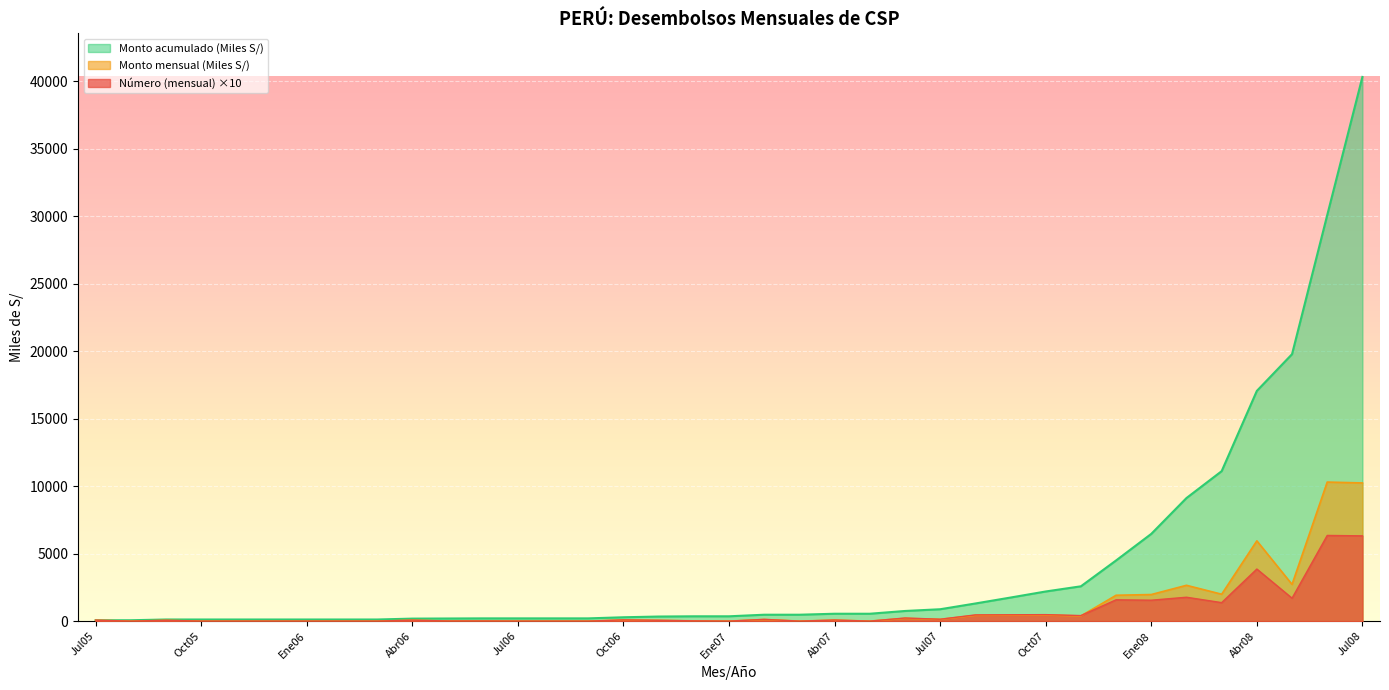

Reading left to right, list all the values displayed in this chart.

Número (mensual): Jul05=70.0	Ago05=0.0	Set05=60.0	Oct05=0.0	Nov05=0.0	Dic05=0.0	Ene06=0.0	Feb06=0.0	Mar06=0.0	Abr06=70.0	May06=10.0	Jun06=10.0	Jul06=0.0	Ago06=0.0	Set06=0.0	Oct06=90.0	Nov06=60.0	Dic06=20.0	Ene07=0.0	Feb07=130.0	Mar07=0.0	Abr07=80.0	May07=0.0	Jun07=230.0	Jul07=140.0	Ago07=460.0	Set07=470.0	Oct07=480.0	Nov07=410.0	Dic07=1580.0	Ene08=1550.0	Feb08=1770.0	Mar08=1370.0	Abr08=3860.0	May08=1700.0	Jun08=6350.0	Jul08=6320.0
Monto mensual (Miles S/): Jul05=63.8	Ago05=0.0	Set05=55.7	Oct05=0.0	Nov05=0.0	Dic05=0.0	Ene06=0.0	Feb06=0.0	Mar06=0.0	Abr06=65.1	May06=9.2	Jun06=9.2	Jul06=0.0	Ago06=0.0	Set06=0.0	Oct06=81.9	Nov06=54.2	Dic06=18.0	Ene07=0.0	Feb07=116.6	Mar07=0.0	Abr07=72.7	May07=0.0	Jun07=204.3	Jul07=129.2	Ago07=426.1	Set07=440.9	Oct07=449.3	Nov07=383.6	Dic07=1916.9	Ene08=1969.8	Feb08=2654.5	Mar08=1993.2	Abr08=5948.9	May08=2722.2	Jun08=10305.9	Jul08=10240.8
Monto acumulado (Miles S/): Jul05=63.8	Ago05=63.8	Set05=119.5	Oct05=119.5	Nov05=119.5	Dic05=119.5	Ene06=119.5	Feb06=119.5	Mar06=119.5	Abr06=184.5	May06=193.7	Jun06=202.9	Jul06=202.9	Ago06=202.9	Set06=202.9	Oct06=284.8	Nov06=339.0	Dic06=357.0	Ene07=357.0	Feb07=473.6	Mar07=473.6	Abr07=546.3	May07=546.3	Jun07=750.6	Jul07=879.7	Ago07=1305.9	Set07=1746.7	Oct07=2196.0	Nov07=2579.6	Dic07=4496.5	Ene08=6466.3	Feb08=9120.9	Mar08=11114.1	Abr08=17063.0	May08=19785.2	Jun08=30091.2	Jul08=40332.0